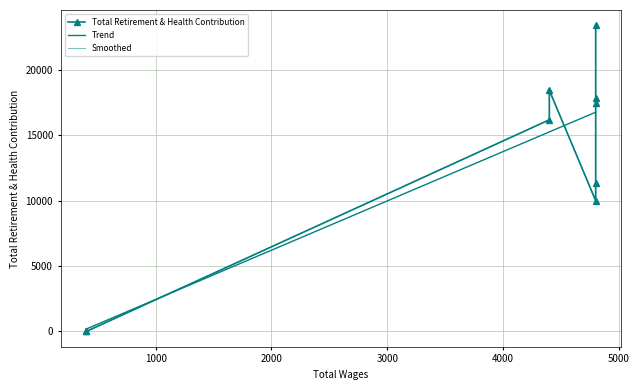

At which label is the value closest to 11697?

4800.0